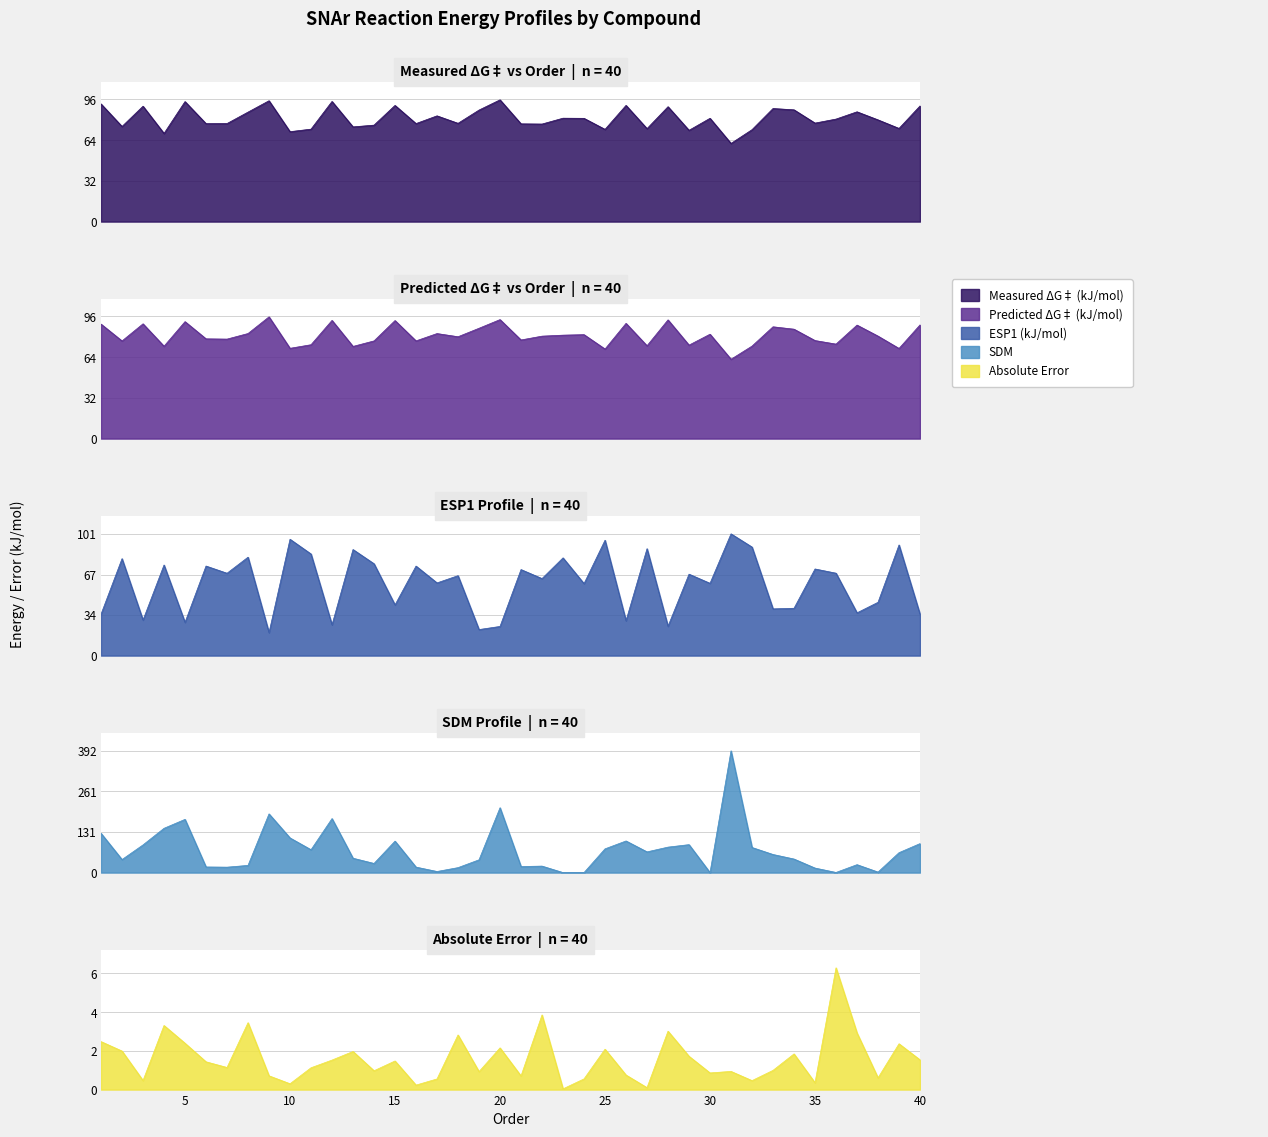

The value of Absolute Error at 30 is 1.5. True or false?

False